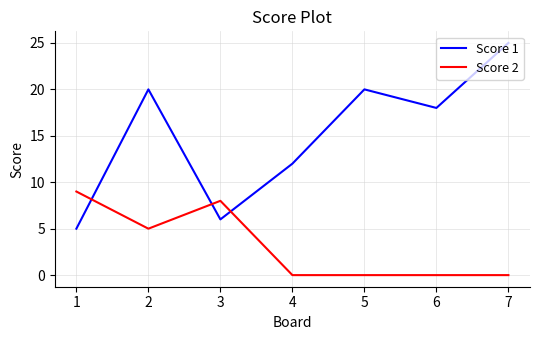

Where is the first local maximum for Score 1?

2